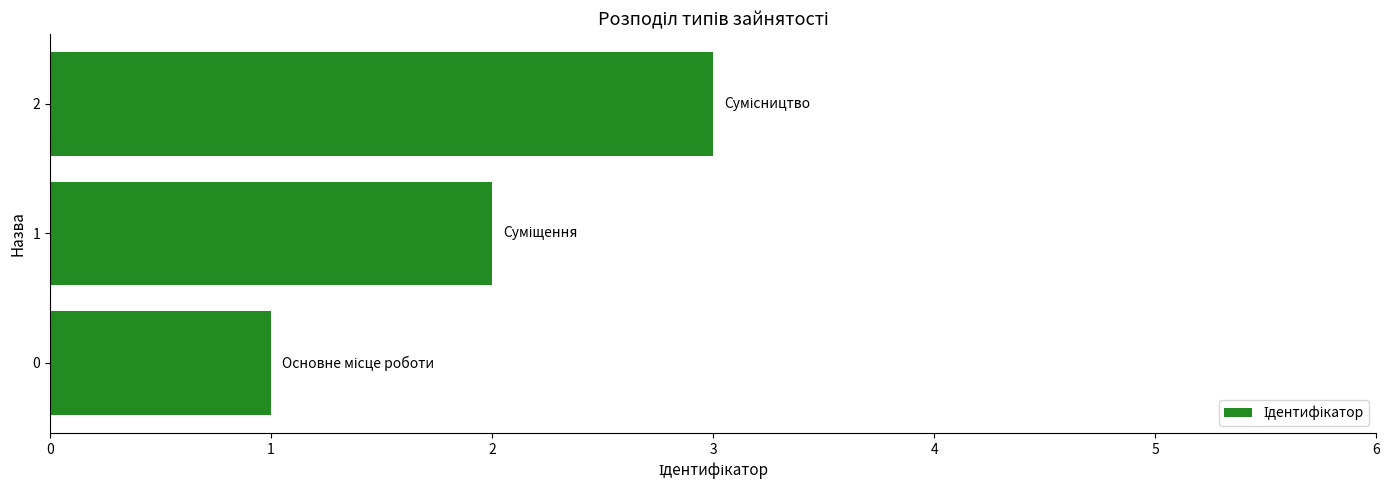

Which has a higher value, 2 or 1?

2